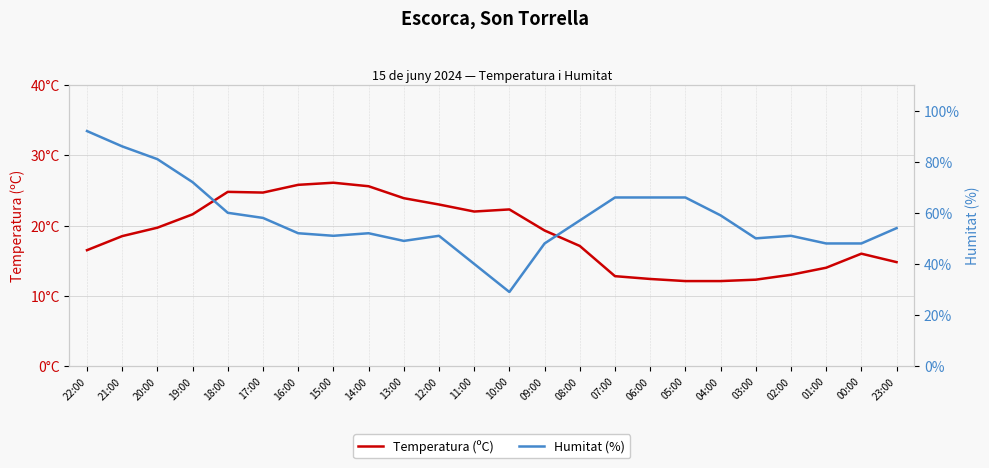

True or false: Humitat (%) and Temperatura (ºC) intersect in this chart.

False